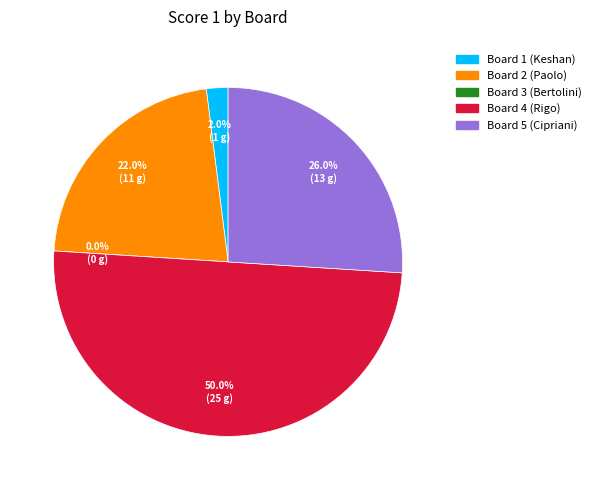

True or false: Board 3 (Bertolini) accounts for 0% of the total.

True